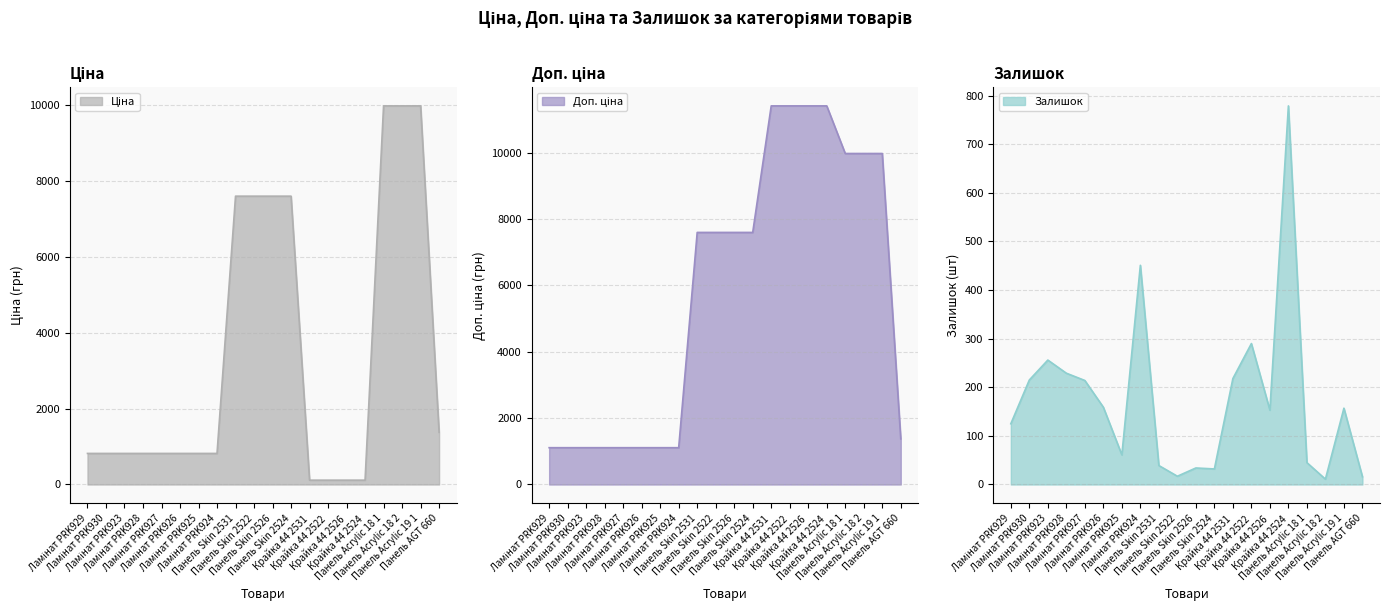

Reading left to right, transcribe all the data shown in this chart.

Ціна: Ламінат PRK929=818.5	Ламінат PRK930=818.5	Ламінат PRK923=818.5	Ламінат PRK928=818.5	Ламінат PRK927=818.5	Ламінат PRK926=818.5	Ламінат PRK925=818.5	Ламінат PRK924=818.5	Панель Skin 2531=7596.5	Панель Skin 2522=7596.5	Панель Skin 2526=7596.5	Панель Skin 2524=7596.5	Крайка 44 2531=114.1	Крайка 44 2522=114.1	Крайка 44 2526=114.1	Крайка 44 2524=114.1	Панель Acrylic 18 1=9975.0	Панель Acrylic 18 2=9975.0	Панель Acrylic 19 1=9975.0	Панель AGT 660=1375.4
Доп. ціна: Ламінат PRK929=1109.2	Ламінат PRK930=1109.2	Ламінат PRK923=1109.2	Ламінат PRK928=1109.2	Ламінат PRK927=1109.2	Ламінат PRK926=1109.2	Ламінат PRK925=1109.2	Ламінат PRK924=1109.2	Панель Skin 2531=7596.5	Панель Skin 2522=7596.5	Панель Skin 2526=7596.5	Панель Skin 2524=7596.5	Крайка 44 2531=11410.0	Крайка 44 2522=11410.0	Крайка 44 2526=11410.0	Крайка 44 2524=11410.0	Панель Acrylic 18 1=9975.0	Панель Acrylic 18 2=9975.0	Панель Acrylic 19 1=9975.0	Панель AGT 660=1375.0
Залишок: Ламінат PRK929=125.0	Ламінат PRK930=215.0	Ламінат PRK923=256.0	Ламінат PRK928=229.0	Ламінат PRK927=214.0	Ламінат PRK926=159.0	Ламінат PRK925=61.0	Ламінат PRK924=451.0	Панель Skin 2531=39.0	Панель Skin 2522=17.0	Панель Skin 2526=34.0	Панель Skin 2524=32.0	Крайка 44 2531=218.0	Крайка 44 2522=290.0	Крайка 44 2526=153.0	Крайка 44 2524=779.0	Панель Acrylic 18 1=45.0	Панель Acrylic 18 2=11.0	Панель Acrylic 19 1=157.0	Панель AGT 660=16.0